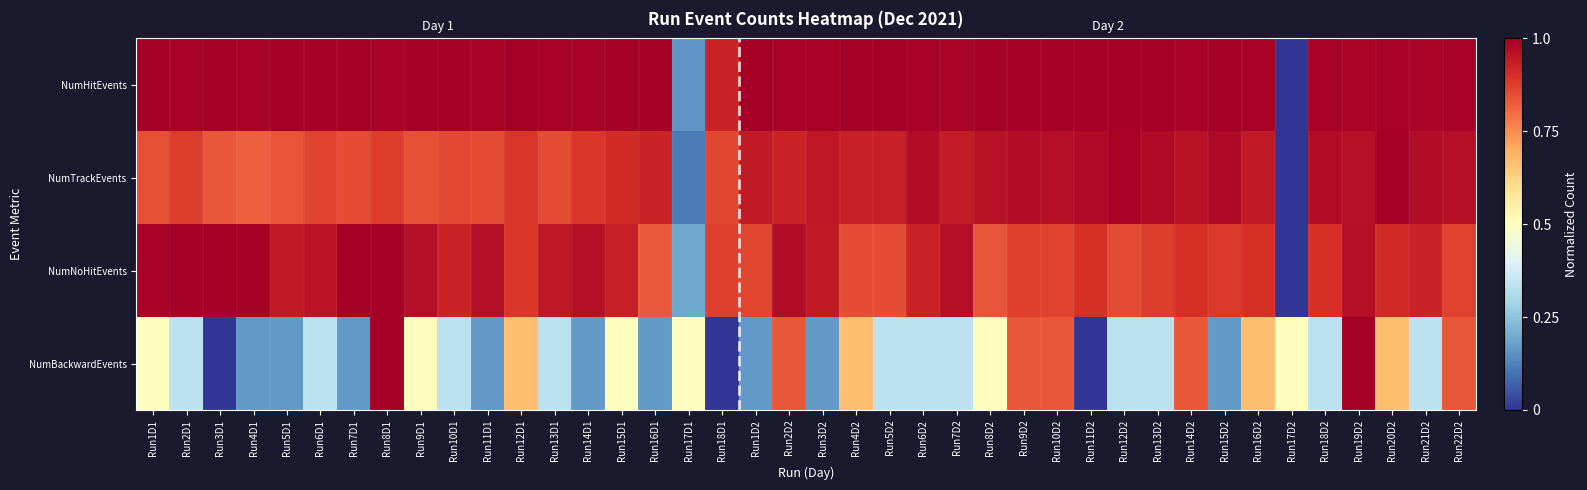

Reading right to left, what are all the values shown in this chart?

NumHitEvents: Run22D2=1.0	Run21D2=1.0	Run20D2=1.0	Run19D2=1.0	Run18D2=1.0	Run17D2=0.0	Run16D2=1.0	Run15D2=1.0	Run14D2=1.0	Run13D2=1.0	Run12D2=1.0	Run11D2=1.0	Run10D2=1.0	Run9D2=1.0	Run8D2=1.0	Run7D2=1.0	Run6D2=1.0	Run5D2=1.0	Run4D2=1.0	Run3D2=1.0	Run2D2=1.0	Run1D2=1.0	Run18D1=0.9	Run17D1=0.2	Run16D1=1.0	Run15D1=1.0	Run14D1=1.0	Run13D1=1.0	Run12D1=1.0	Run11D1=1.0	Run10D1=1.0	Run9D1=1.0	Run8D1=1.0	Run7D1=1.0	Run6D1=1.0	Run5D1=1.0	Run4D1=1.0	Run3D1=1.0	Run2D1=1.0	Run1D1=1.0
NumTrackEvents: Run22D2=1.0	Run21D2=1.0	Run20D2=1.0	Run19D2=1.0	Run18D2=1.0	Run17D2=0.0	Run16D2=0.9	Run15D2=1.0	Run14D2=1.0	Run13D2=1.0	Run12D2=1.0	Run11D2=1.0	Run10D2=1.0	Run9D2=1.0	Run8D2=1.0	Run7D2=0.9	Run6D2=1.0	Run5D2=0.9	Run4D2=0.9	Run3D2=0.9	Run2D2=0.9	Run1D2=0.9	Run18D1=0.9	Run17D1=0.1	Run16D1=0.9	Run15D1=0.9	Run14D1=0.9	Run13D1=0.9	Run12D1=0.9	Run11D1=0.9	Run10D1=0.9	Run9D1=0.8	Run8D1=0.9	Run7D1=0.8	Run6D1=0.9	Run5D1=0.8	Run4D1=0.8	Run3D1=0.8	Run2D1=0.9	Run1D1=0.8
NumNoHitEvents: Run22D2=0.9	Run21D2=0.9	Run20D2=0.9	Run19D2=1.0	Run18D2=0.9	Run17D2=0.0	Run16D2=0.9	Run15D2=0.9	Run14D2=0.9	Run13D2=0.9	Run12D2=0.9	Run11D2=0.9	Run10D2=0.9	Run9D2=0.9	Run8D2=0.8	Run7D2=1.0	Run6D2=0.9	Run5D2=0.8	Run4D2=0.8	Run3D2=0.9	Run2D2=1.0	Run1D2=0.9	Run18D1=0.9	Run17D1=0.2	Run16D1=0.8	Run15D1=0.9	Run14D1=1.0	Run13D1=0.9	Run12D1=0.9	Run11D1=1.0	Run10D1=0.9	Run9D1=1.0	Run8D1=1.0	Run7D1=1.0	Run6D1=1.0	Run5D1=0.9	Run4D1=1.0	Run3D1=1.0	Run2D1=1.0	Run1D1=1.0
NumBackwardEvents: Run22D2=0.8	Run21D2=0.3	Run20D2=0.7	Run19D2=1.0	Run18D2=0.3	Run17D2=0.5	Run16D2=0.7	Run15D2=0.2	Run14D2=0.8	Run13D2=0.3	Run12D2=0.3	Run11D2=0.0	Run10D2=0.8	Run9D2=0.8	Run8D2=0.5	Run7D2=0.3	Run6D2=0.3	Run5D2=0.3	Run4D2=0.7	Run3D2=0.2	Run2D2=0.8	Run1D2=0.2	Run18D1=0.0	Run17D1=0.5	Run16D1=0.2	Run15D1=0.5	Run14D1=0.2	Run13D1=0.3	Run12D1=0.7	Run11D1=0.2	Run10D1=0.3	Run9D1=0.5	Run8D1=1.0	Run7D1=0.2	Run6D1=0.3	Run5D1=0.2	Run4D1=0.2	Run3D1=0.0	Run2D1=0.3	Run1D1=0.5